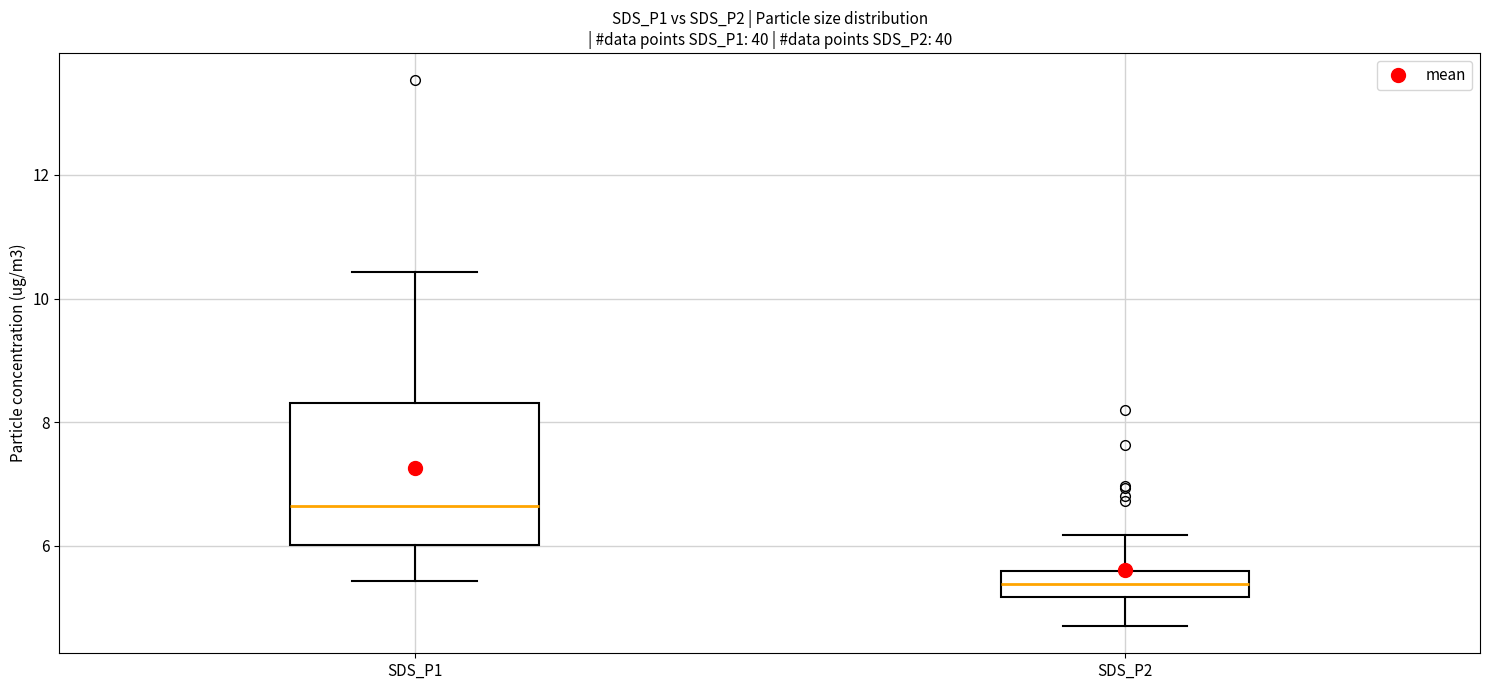

Comparing the boxes themselves (not the whiskers), which one is the tallest?

SDS_P1